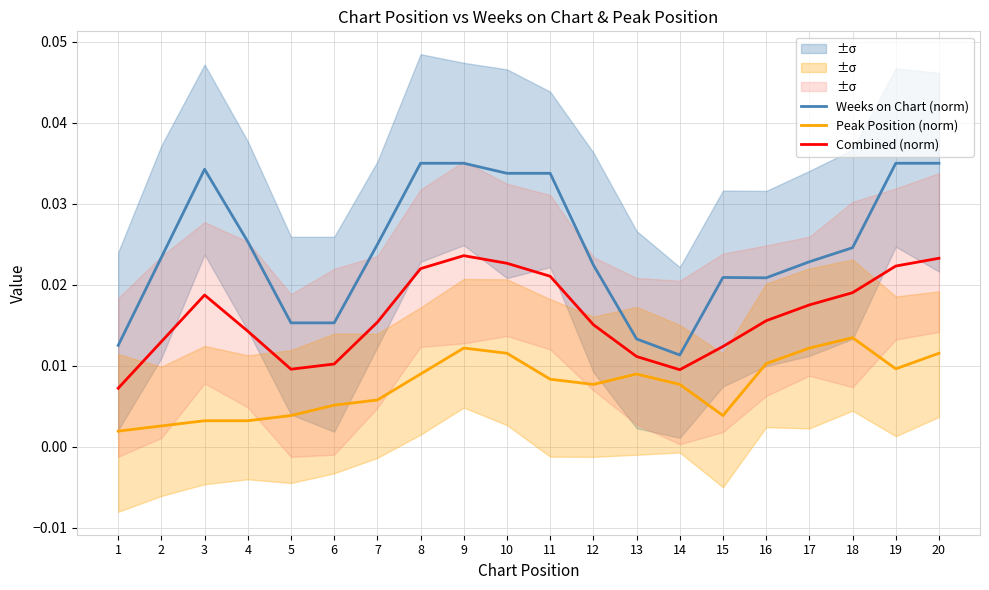

Rank the categories by Weeks on Chart (norm) value from highest to lowest.

8, 9, 19, 20, 3, 10, 11, 4, 7, 18, 2, 17, 12, 15, 16, 5, 6, 13, 1, 14